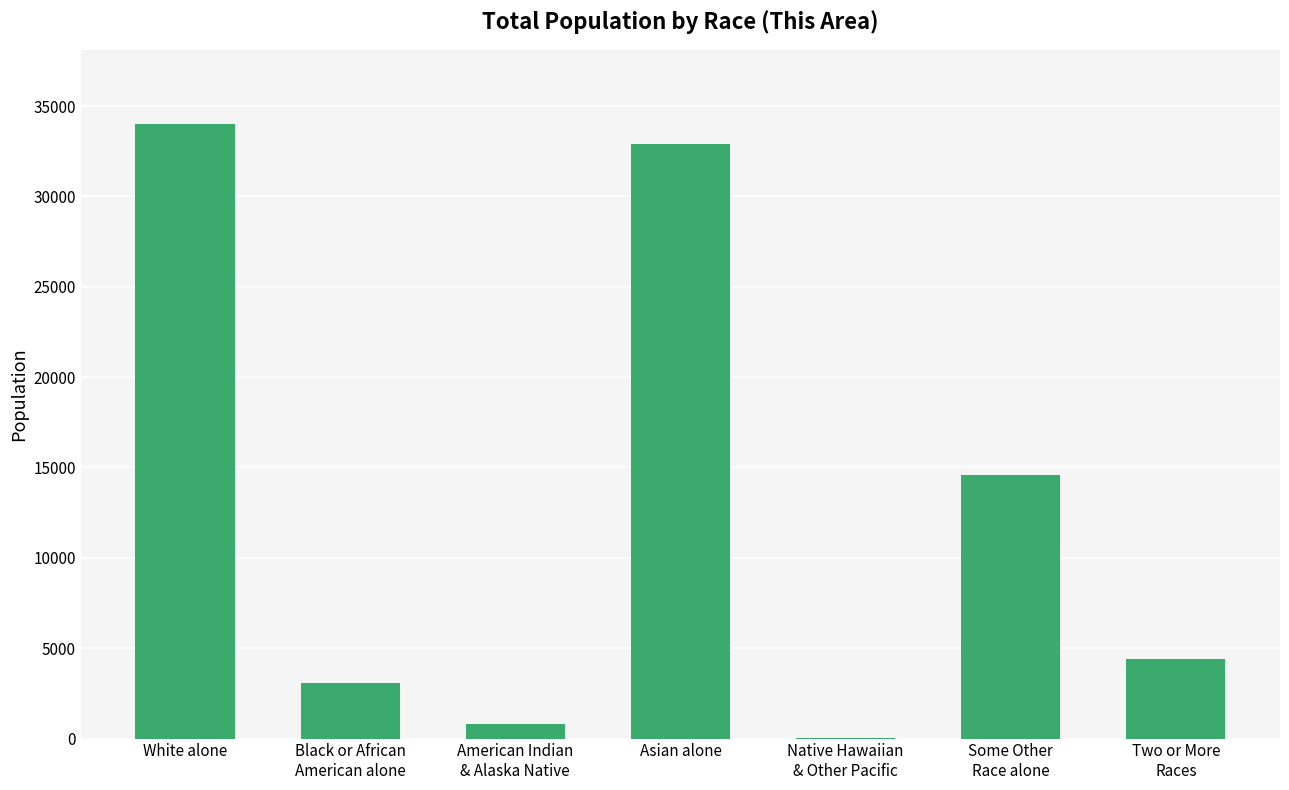

The value at Asian alone is 45762. True or false?

False